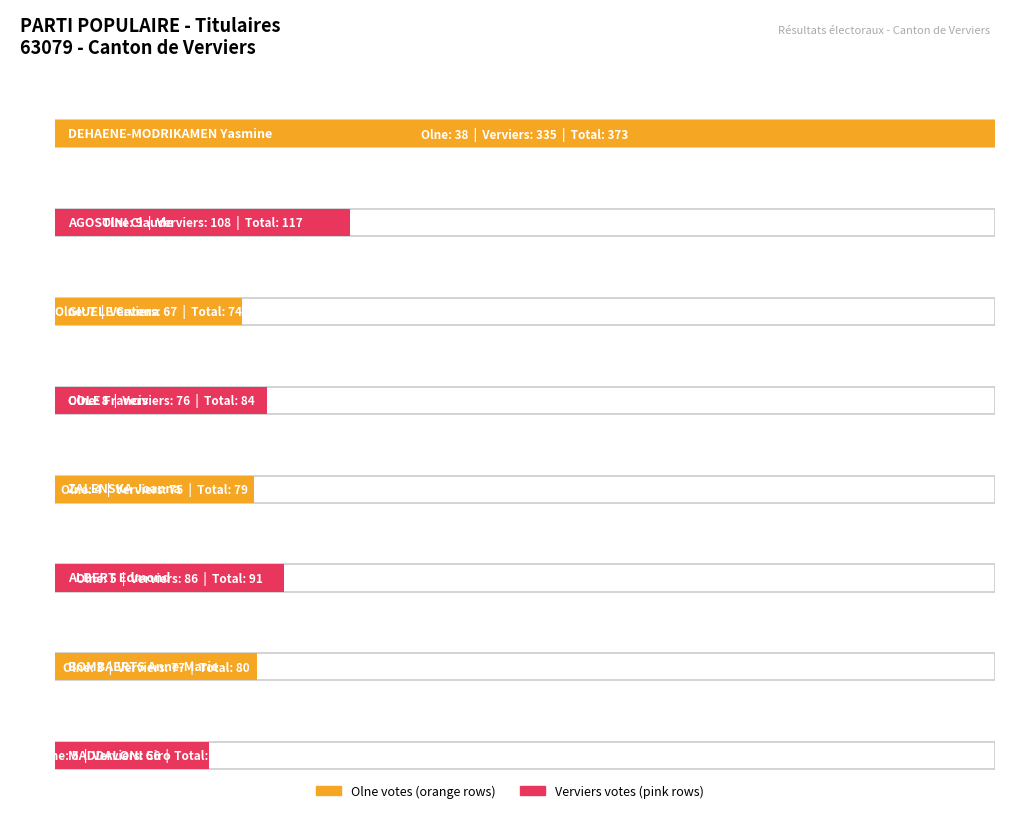

At COLE Francis, list the series in order from smallest to largest.

Olne, Verviers